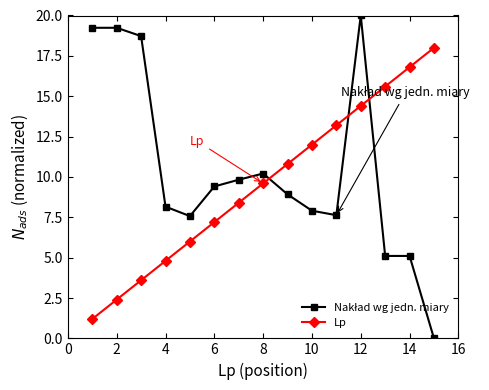

What is the value of the Lp point at the 7th from the left?

8.4